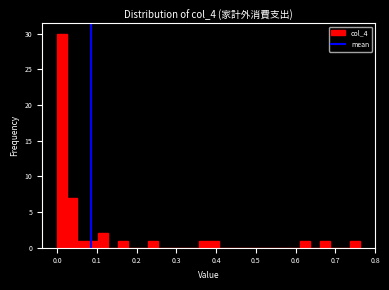

Read against the x-axis, roughly where is the centre of the tallest bar?

0.01